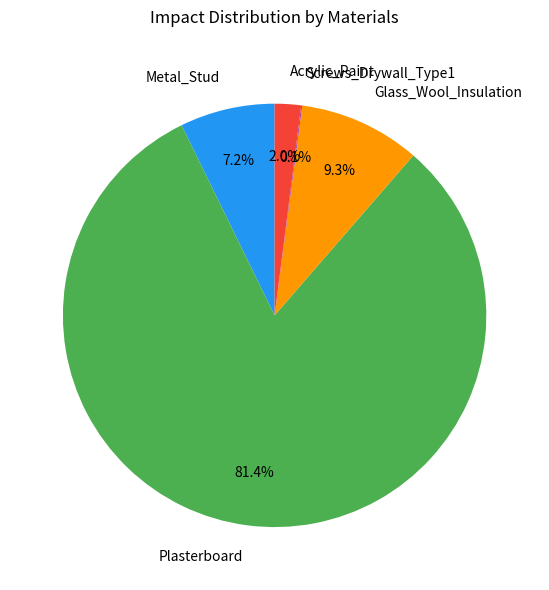

True or false: Metal_Stud accounts for 7% of the total.

True